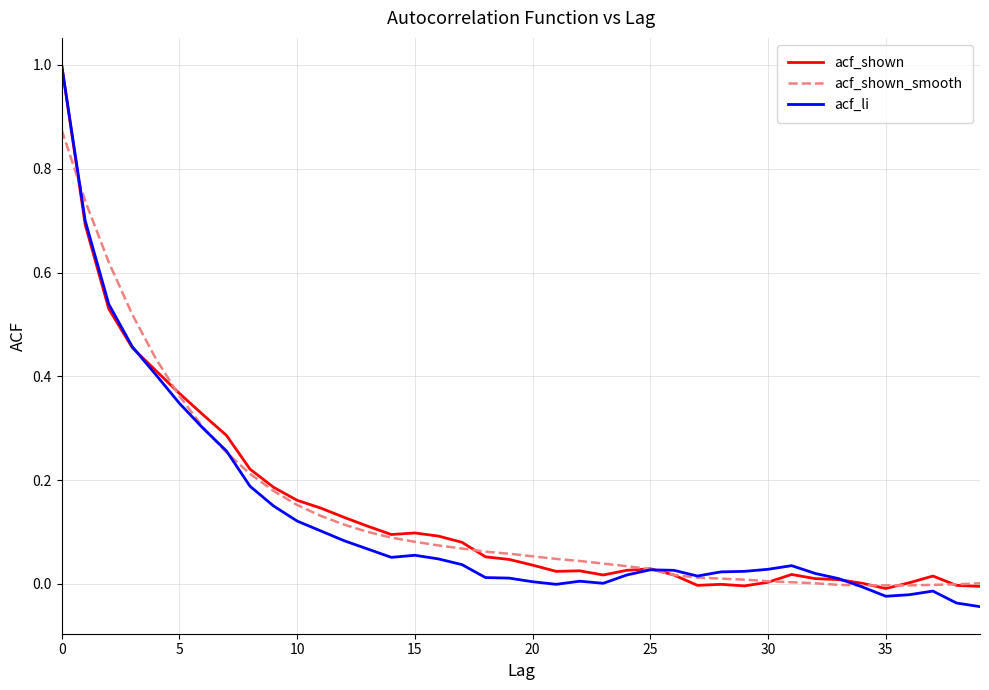

What is the maximum value for acf_shown?

1.0